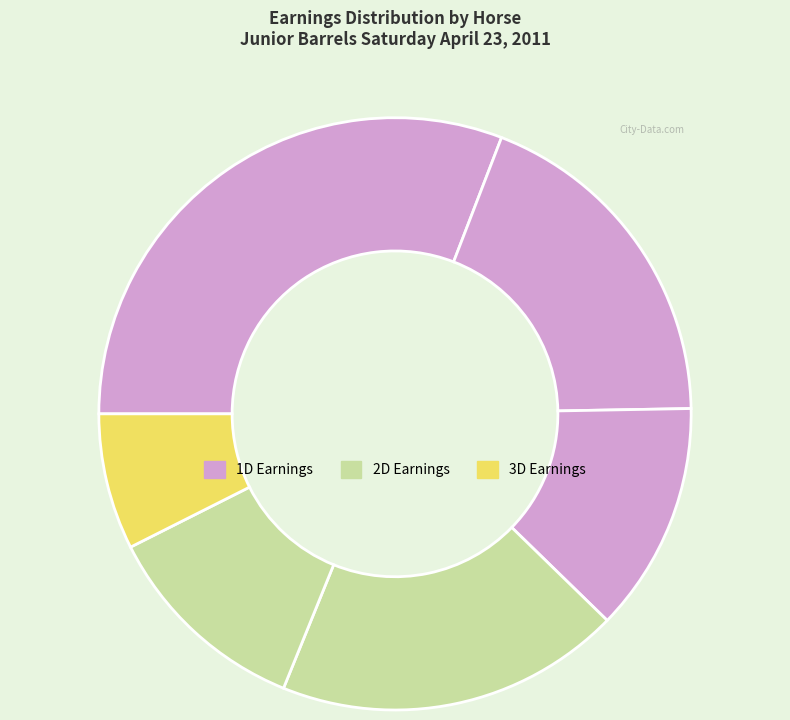

How many slices are in this pie chart?

6